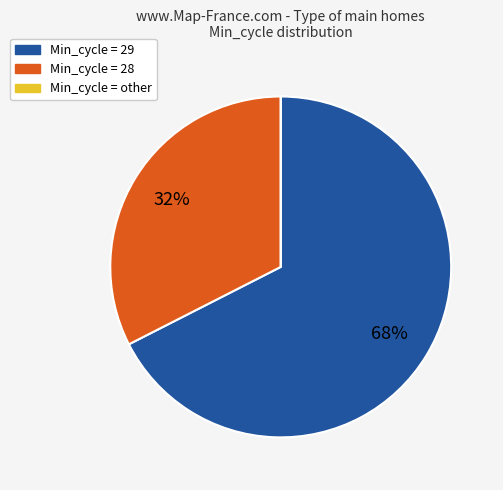

Is there any slice that represents more than half of the pie?

Yes